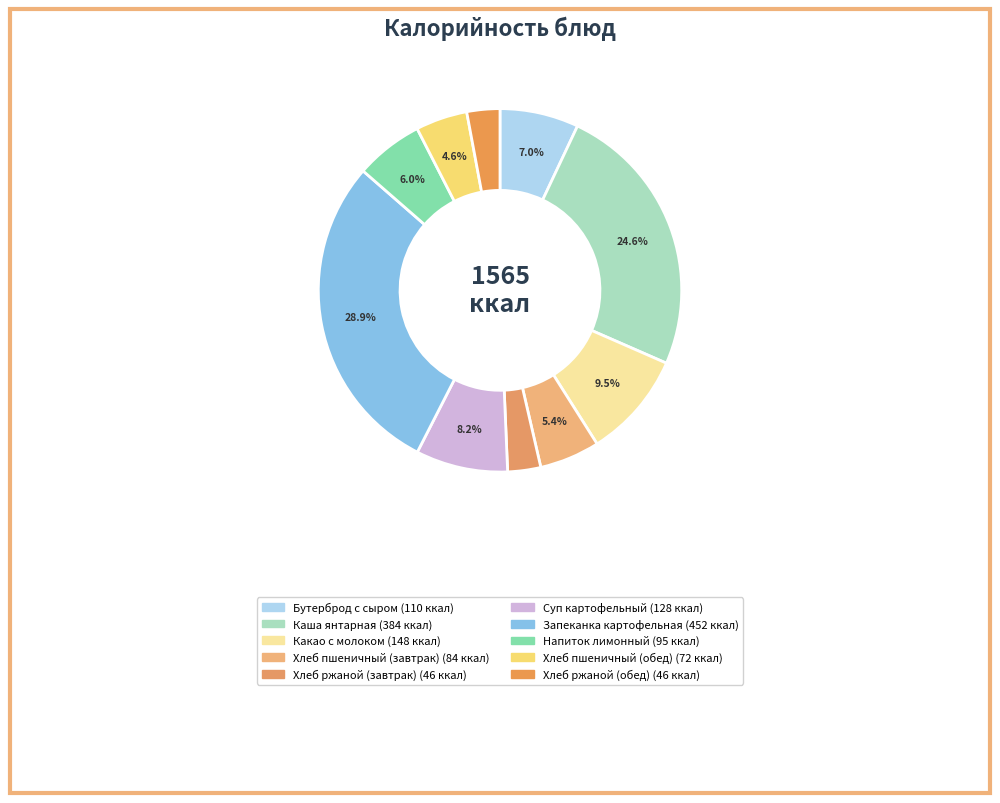

Count the number of slices in the pie.

10